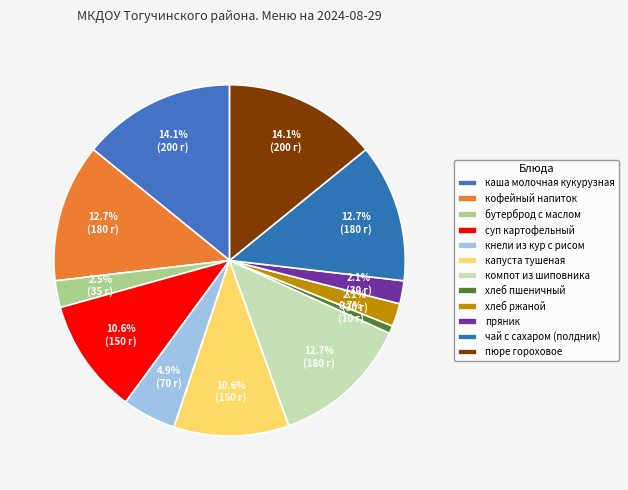

Is there a majority slice in this chart?

No